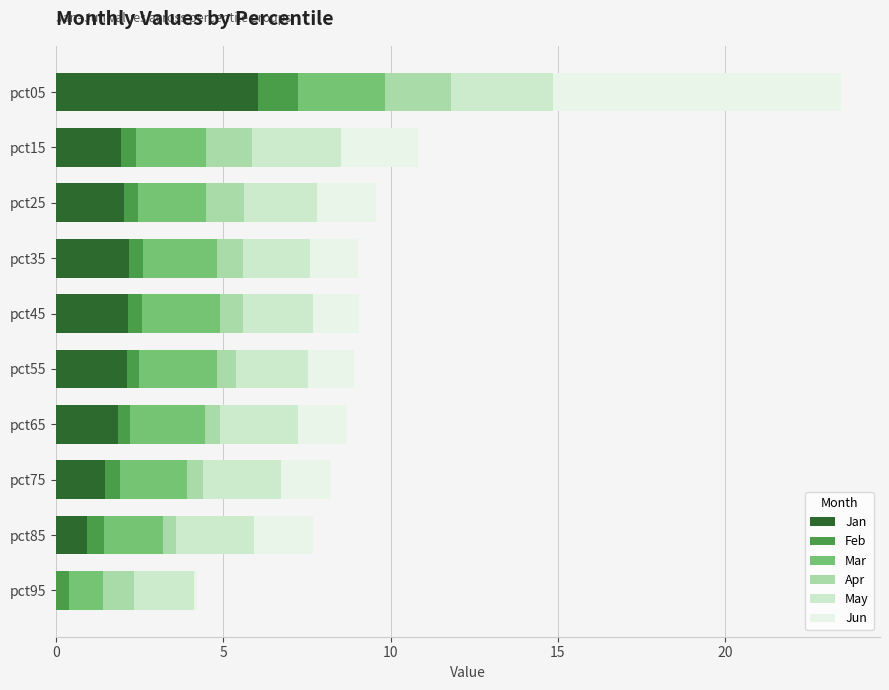

At which category is the sum across all series the highest?

pct05